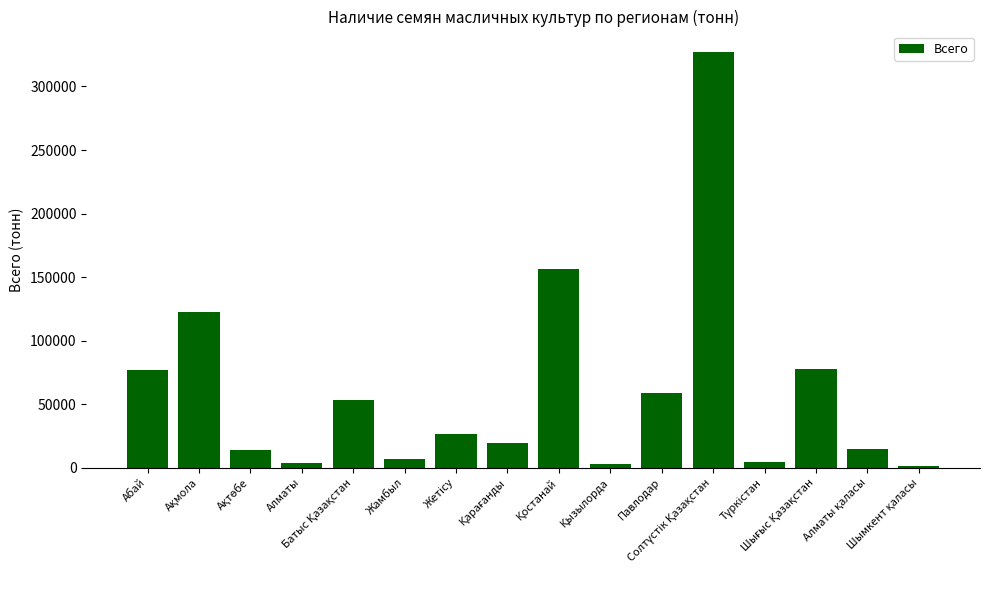

Where does the data first go above 26664?

Абай